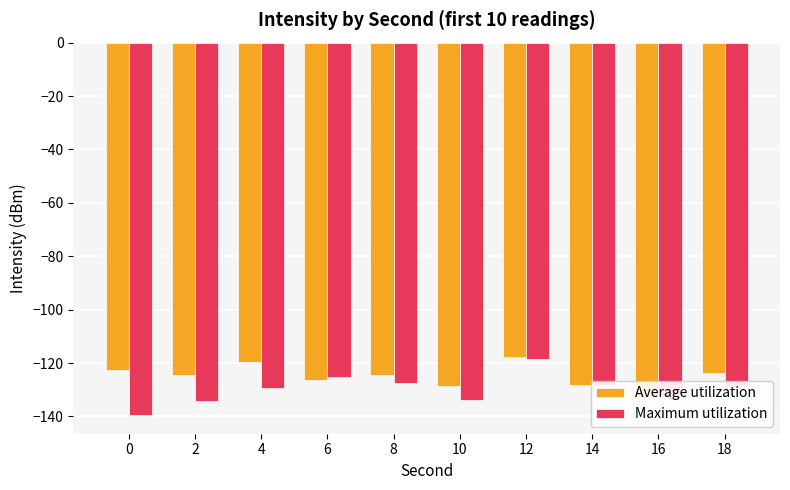

What is the lowest value of the Maximum utilization series?

-139.5